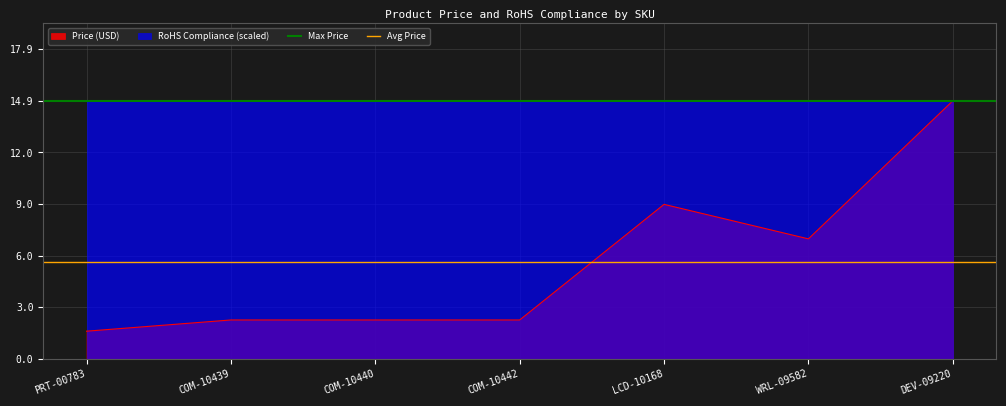

The value of Price (USD) at COM-10442 is 2.2. True or false?

True